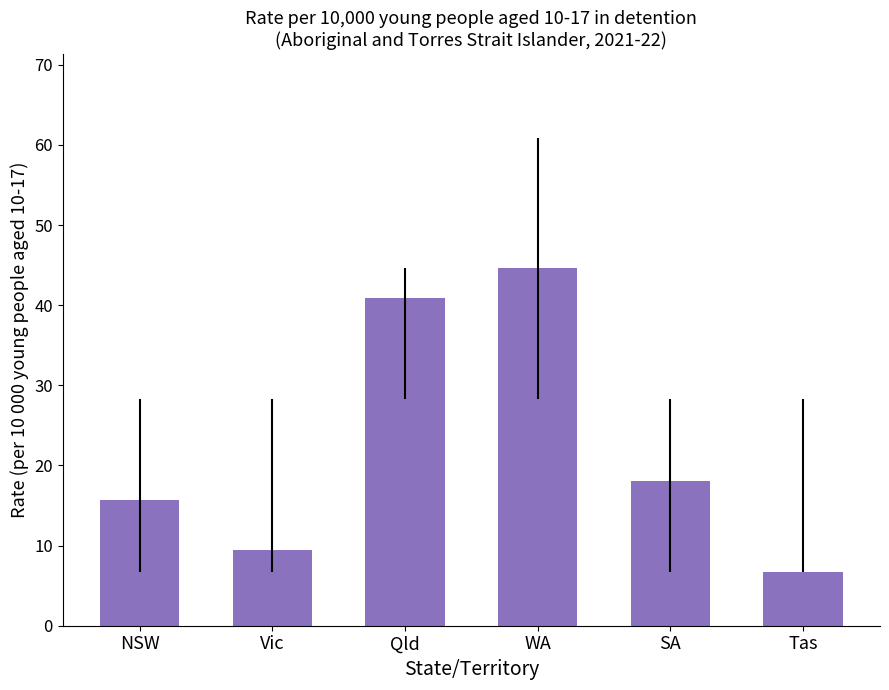

What is the difference between the maximum and minimum values?

37.9